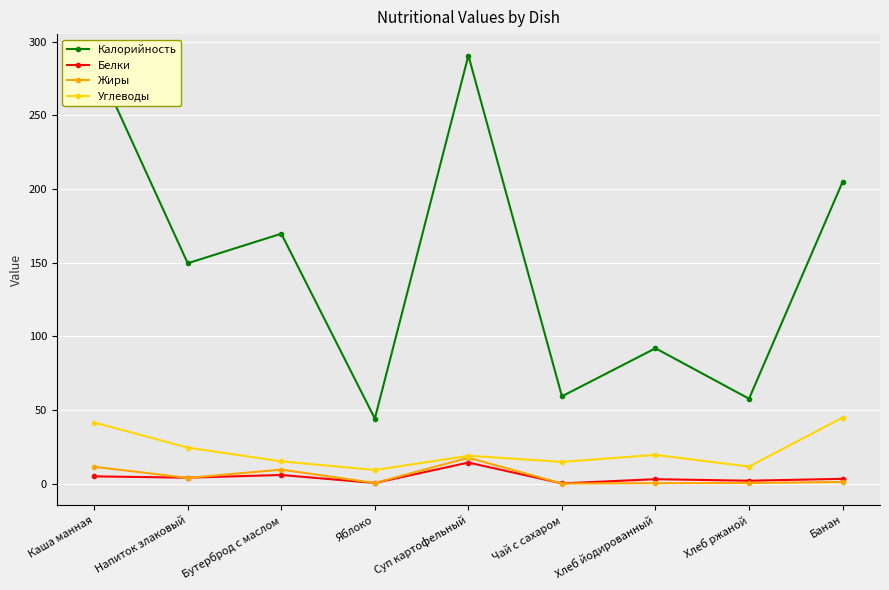

What is the label of the 2nd point from the right?

Хлеб ржаной